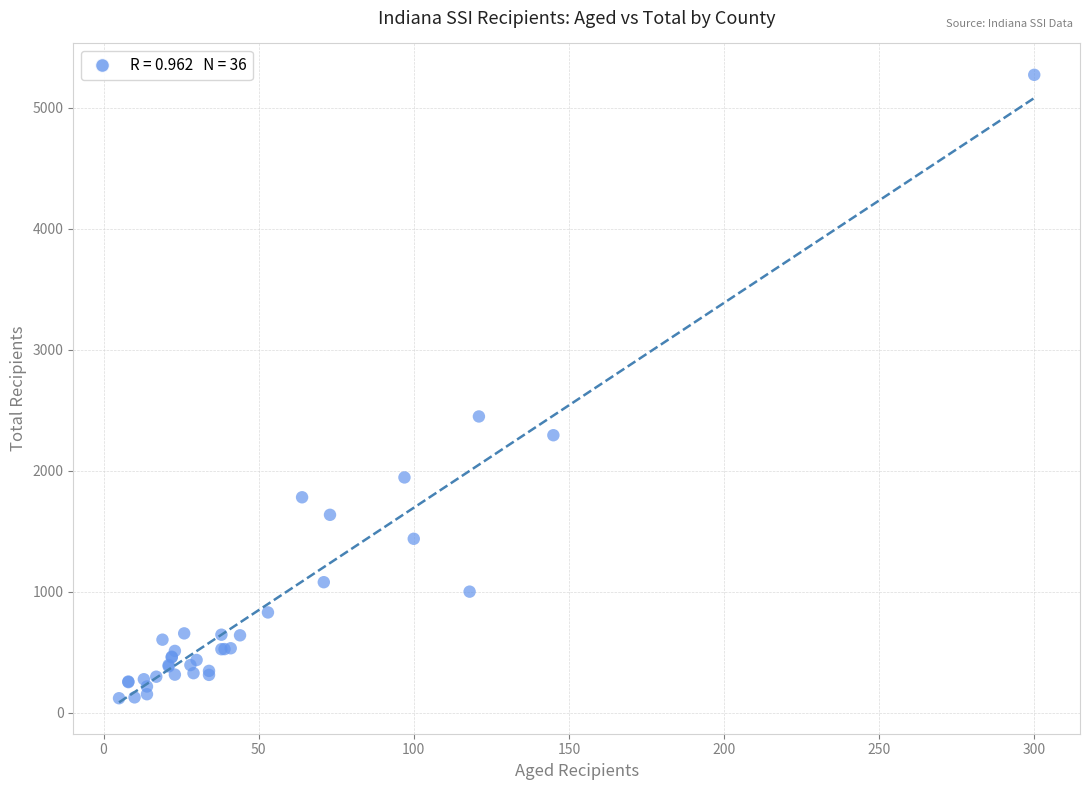

What Y value in the scatter plot is closest to 2697?

2450